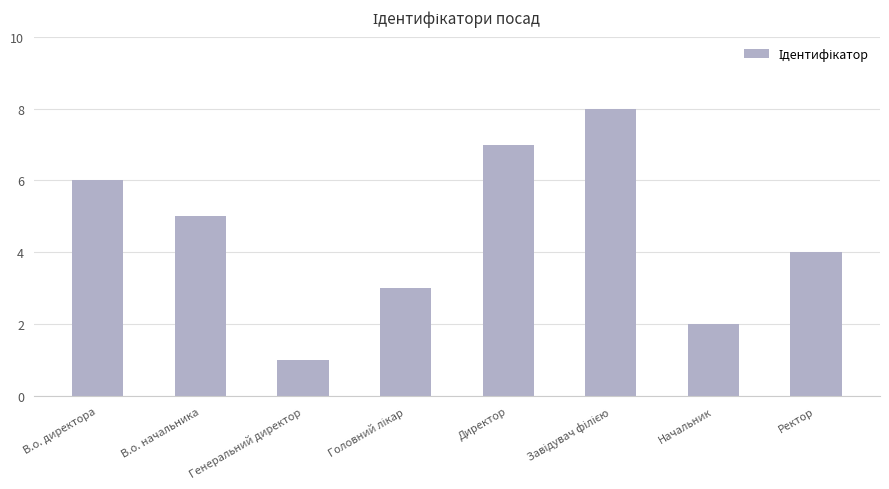

Which category has the lowest value across all series?

Генеральний директор